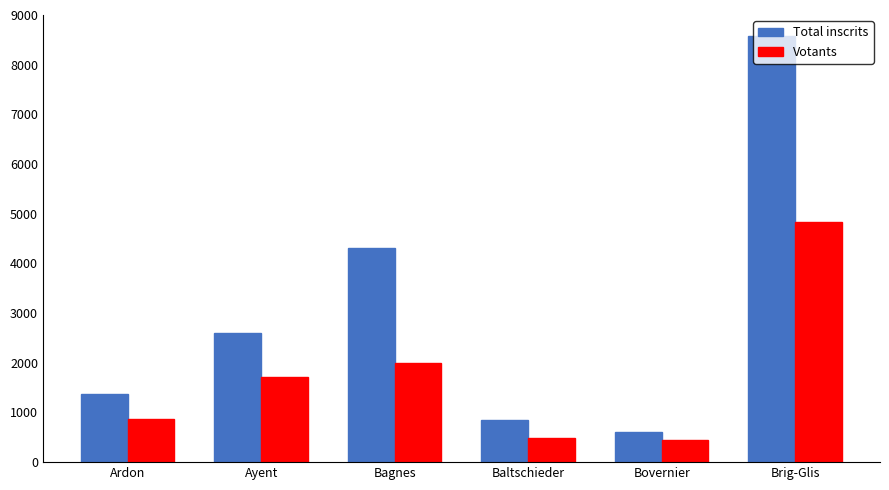

The value of Total inscrits at Ayent is 2595. True or false?

True